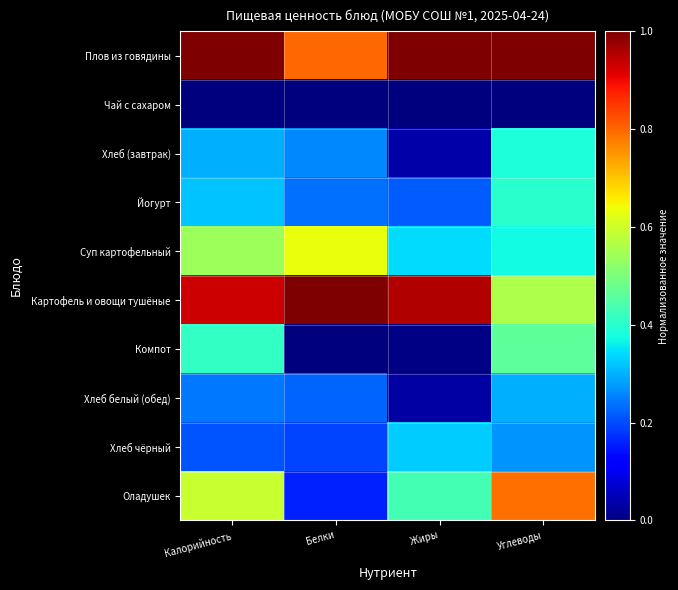

How many categories are shown in the chart?

4